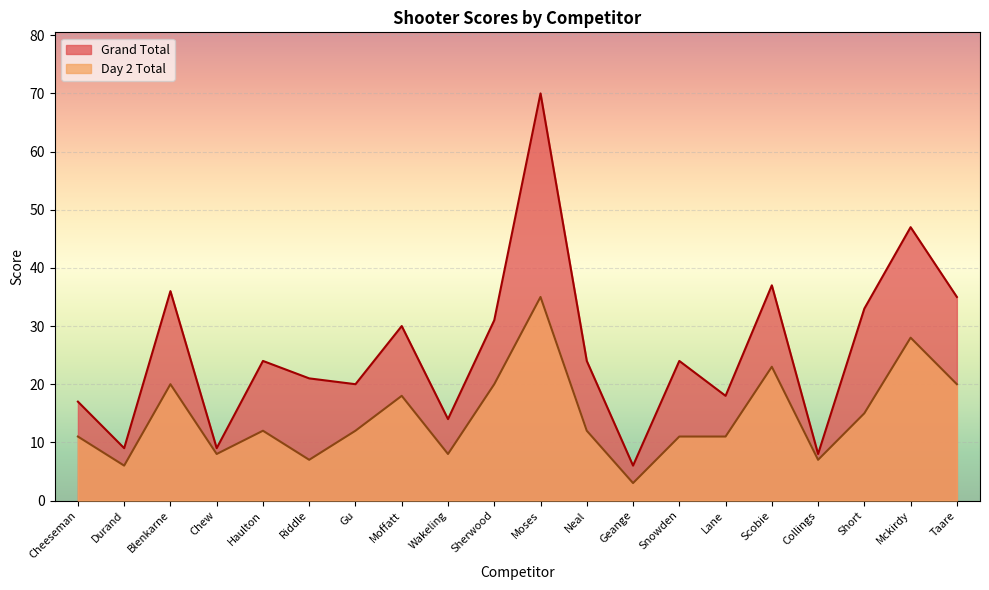

What is the difference between the highest and lowest values at Haulton?

12